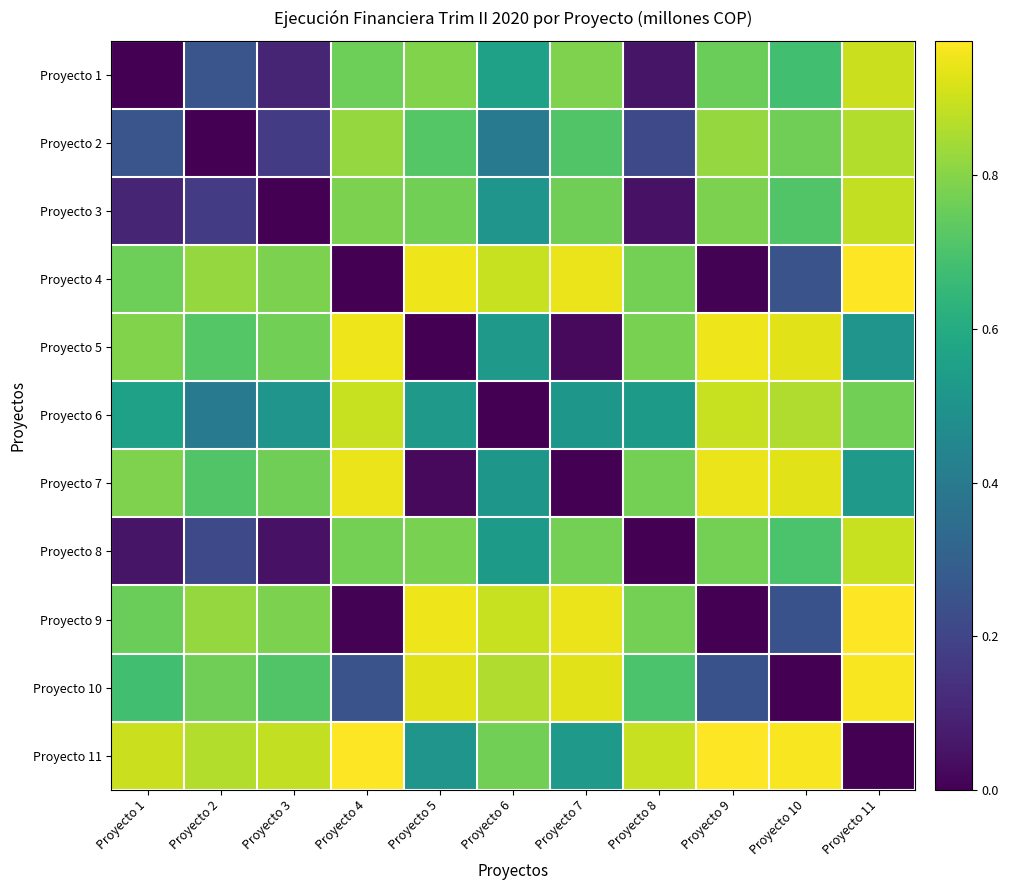

Reading right to left, transcribe all the data shown in this chart.

Proyecto 1: Proyecto 11=0.9	Proyecto 10=0.7	Proyecto 9=0.8	Proyecto 8=0.1	Proyecto 7=0.8	Proyecto 6=0.6	Proyecto 5=0.8	Proyecto 4=0.8	Proyecto 3=0.1	Proyecto 2=0.3	Proyecto 1=0.0
Proyecto 2: Proyecto 11=0.9	Proyecto 10=0.8	Proyecto 9=0.8	Proyecto 8=0.2	Proyecto 7=0.7	Proyecto 6=0.4	Proyecto 5=0.7	Proyecto 4=0.8	Proyecto 3=0.2	Proyecto 2=0.0	Proyecto 1=0.3
Proyecto 3: Proyecto 11=0.9	Proyecto 10=0.7	Proyecto 9=0.8	Proyecto 8=0.0	Proyecto 7=0.8	Proyecto 6=0.5	Proyecto 5=0.8	Proyecto 4=0.8	Proyecto 3=0.0	Proyecto 2=0.2	Proyecto 1=0.1
Proyecto 4: Proyecto 11=1.0	Proyecto 10=0.2	Proyecto 9=0.0	Proyecto 8=0.8	Proyecto 7=0.9	Proyecto 6=0.9	Proyecto 5=0.9	Proyecto 4=0.0	Proyecto 3=0.8	Proyecto 2=0.8	Proyecto 1=0.8
Proyecto 5: Proyecto 11=0.5	Proyecto 10=0.9	Proyecto 9=0.9	Proyecto 8=0.8	Proyecto 7=0.0	Proyecto 6=0.5	Proyecto 5=0.0	Proyecto 4=0.9	Proyecto 3=0.8	Proyecto 2=0.7	Proyecto 1=0.8
Proyecto 6: Proyecto 11=0.8	Proyecto 10=0.9	Proyecto 9=0.9	Proyecto 8=0.5	Proyecto 7=0.5	Proyecto 6=0.0	Proyecto 5=0.5	Proyecto 4=0.9	Proyecto 3=0.5	Proyecto 2=0.4	Proyecto 1=0.6
Proyecto 7: Proyecto 11=0.5	Proyecto 10=0.9	Proyecto 9=0.9	Proyecto 8=0.8	Proyecto 7=0.0	Proyecto 6=0.5	Proyecto 5=0.0	Proyecto 4=0.9	Proyecto 3=0.8	Proyecto 2=0.7	Proyecto 1=0.8
Proyecto 8: Proyecto 11=0.9	Proyecto 10=0.7	Proyecto 9=0.8	Proyecto 8=0.0	Proyecto 7=0.8	Proyecto 6=0.5	Proyecto 5=0.8	Proyecto 4=0.8	Proyecto 3=0.0	Proyecto 2=0.2	Proyecto 1=0.1
Proyecto 9: Proyecto 11=1.0	Proyecto 10=0.2	Proyecto 9=0.0	Proyecto 8=0.8	Proyecto 7=0.9	Proyecto 6=0.9	Proyecto 5=0.9	Proyecto 4=0.0	Proyecto 3=0.8	Proyecto 2=0.8	Proyecto 1=0.8
Proyecto 10: Proyecto 11=1.0	Proyecto 10=0.0	Proyecto 9=0.2	Proyecto 8=0.7	Proyecto 7=0.9	Proyecto 6=0.9	Proyecto 5=0.9	Proyecto 4=0.2	Proyecto 3=0.7	Proyecto 2=0.8	Proyecto 1=0.7
Proyecto 11: Proyecto 11=0.0	Proyecto 10=1.0	Proyecto 9=1.0	Proyecto 8=0.9	Proyecto 7=0.5	Proyecto 6=0.8	Proyecto 5=0.5	Proyecto 4=1.0	Proyecto 3=0.9	Proyecto 2=0.9	Proyecto 1=0.9